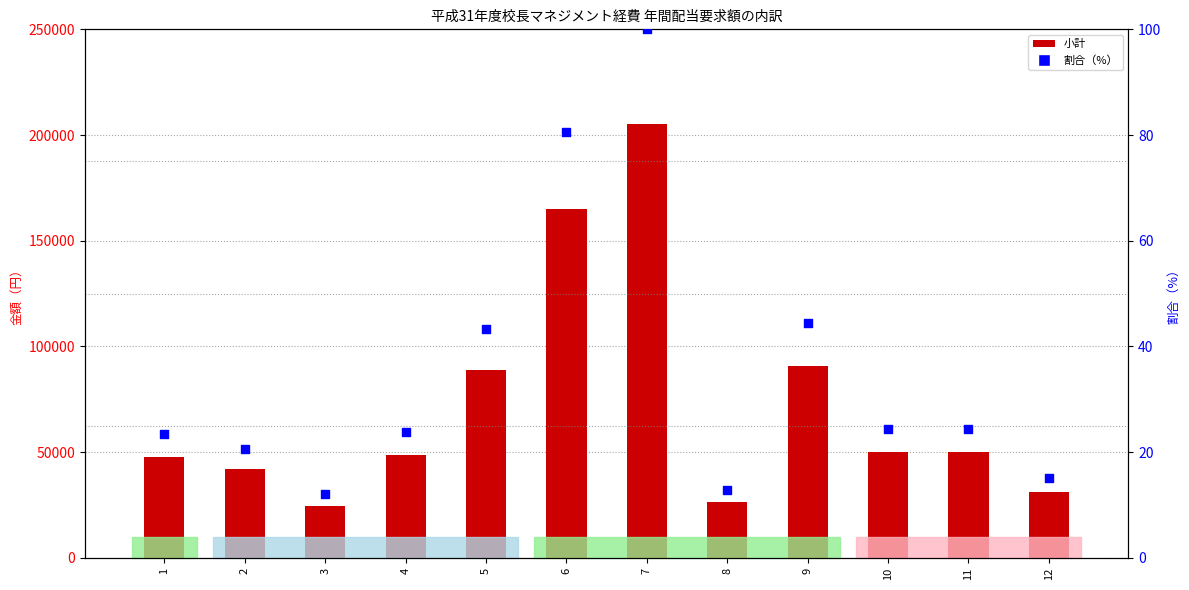

Which series has the widest spread of Y values?

小計